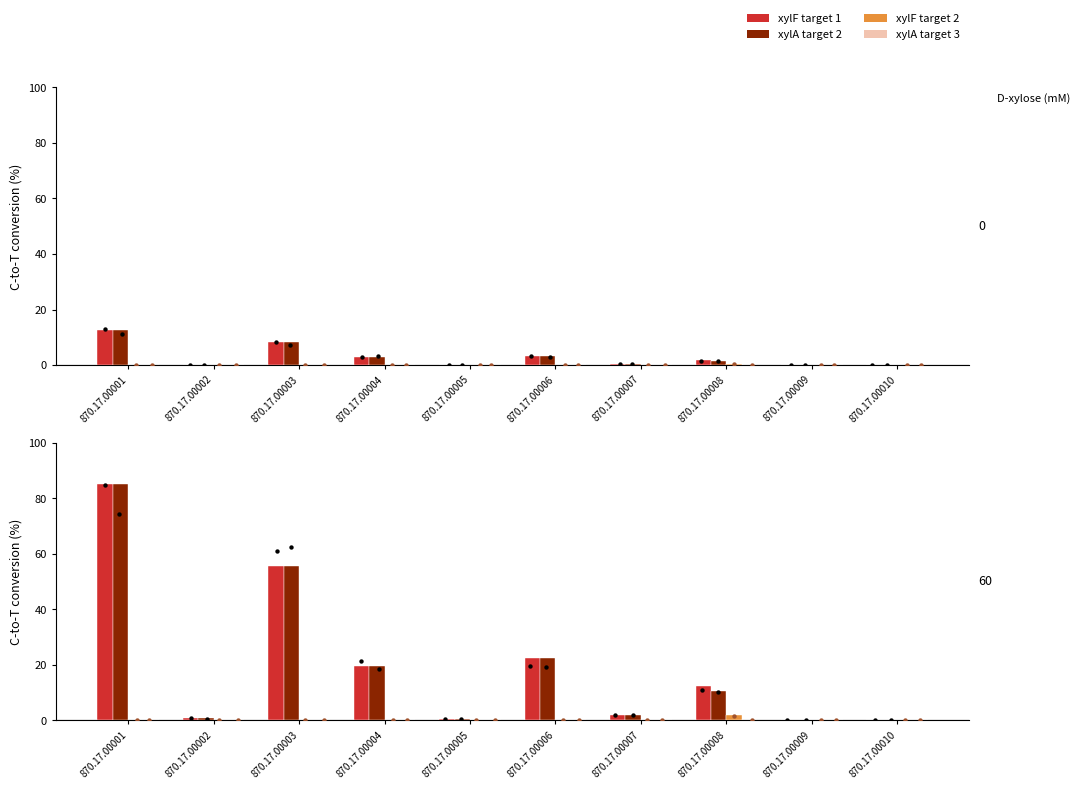

Which series contains the highest Y value?

xylF target 1